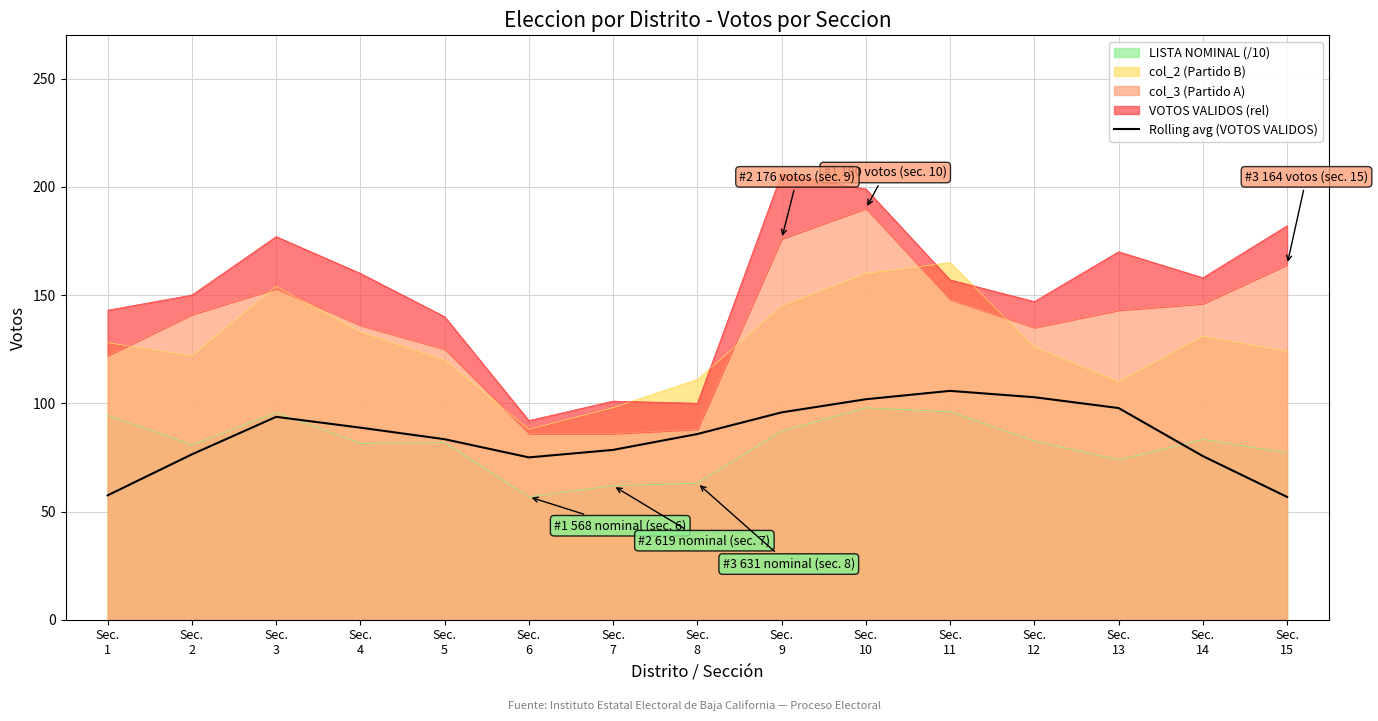

Is it true that the value at Sec.
12 is 102.8?

True